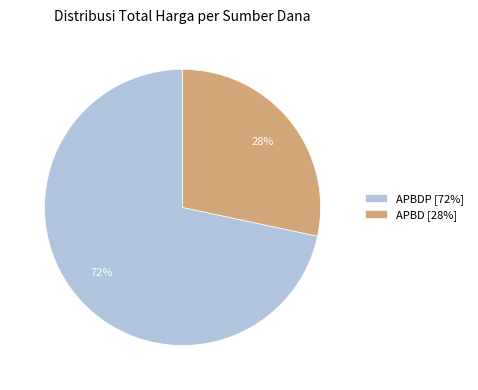

Which slice is the largest?

APBDP [72%]